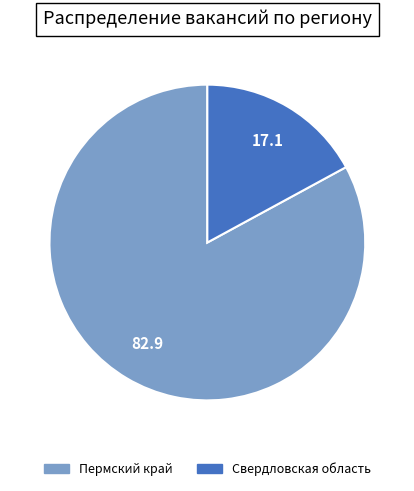

How many segments does this pie chart have?

2